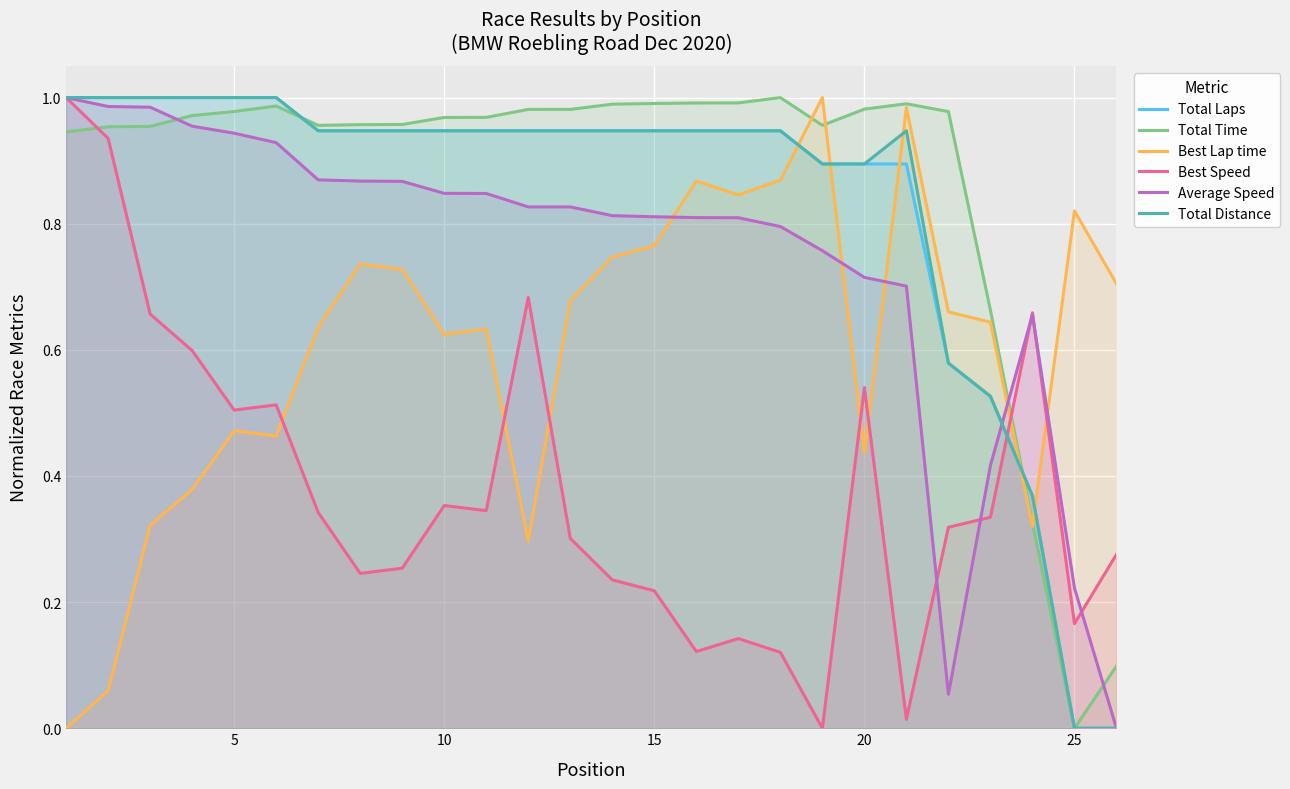

Which series ends up on top after the final intersection of Best Lap time and Total Laps?

Best Lap time